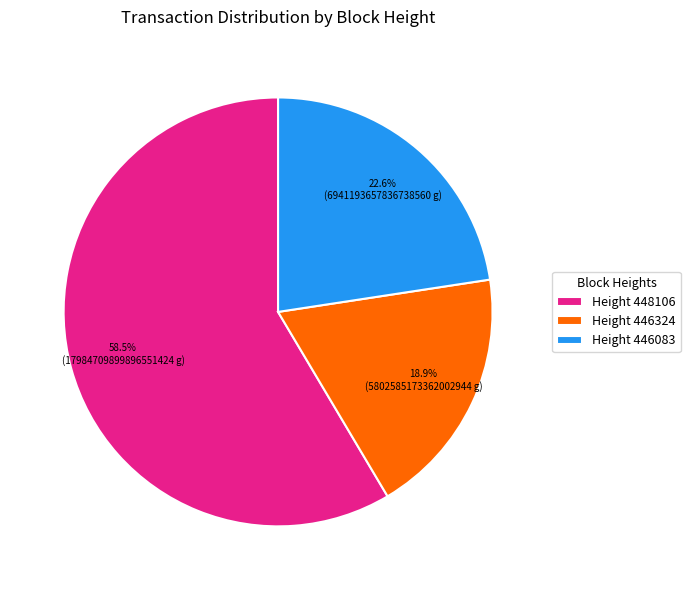

Approximately how many times larger is the value at Height 448106 compared to Height 446083?

2.6